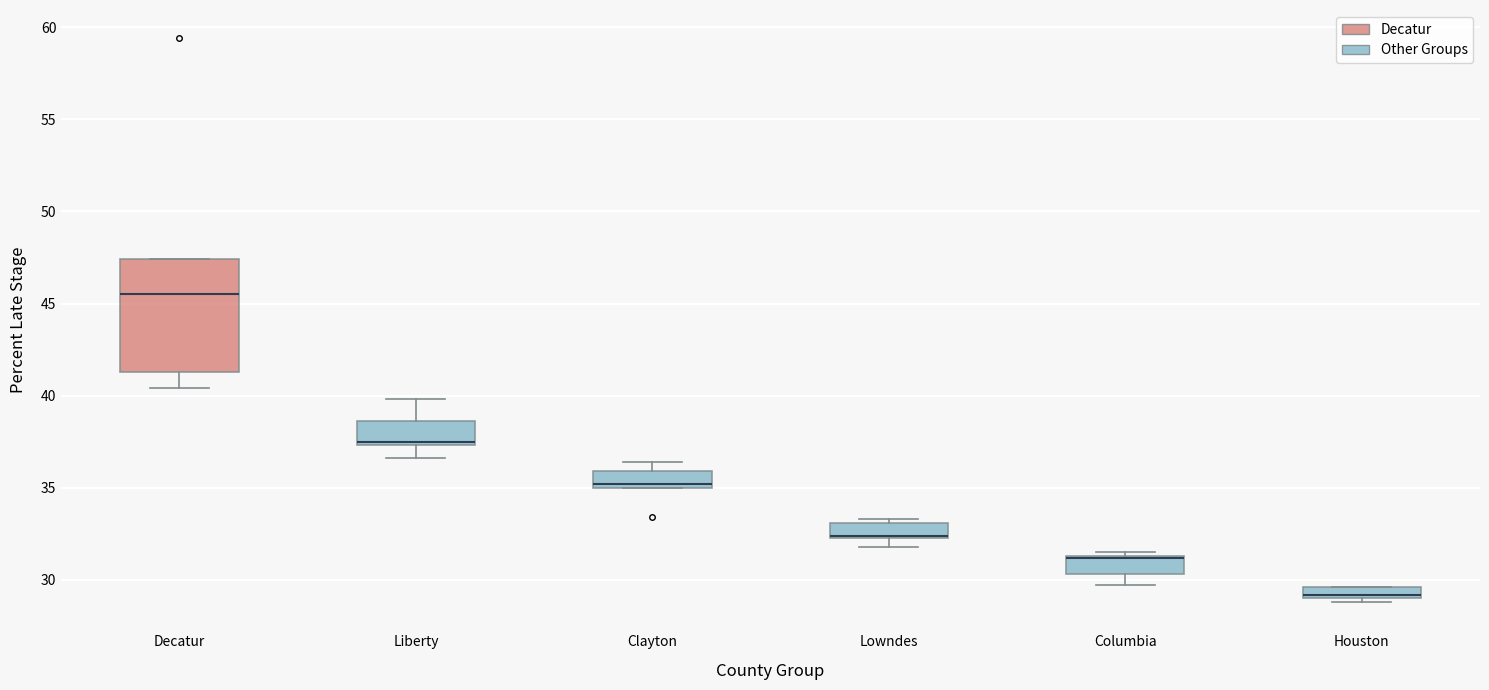

Comparing the boxes themselves (not the whiskers), which one is the tallest?

Decatur